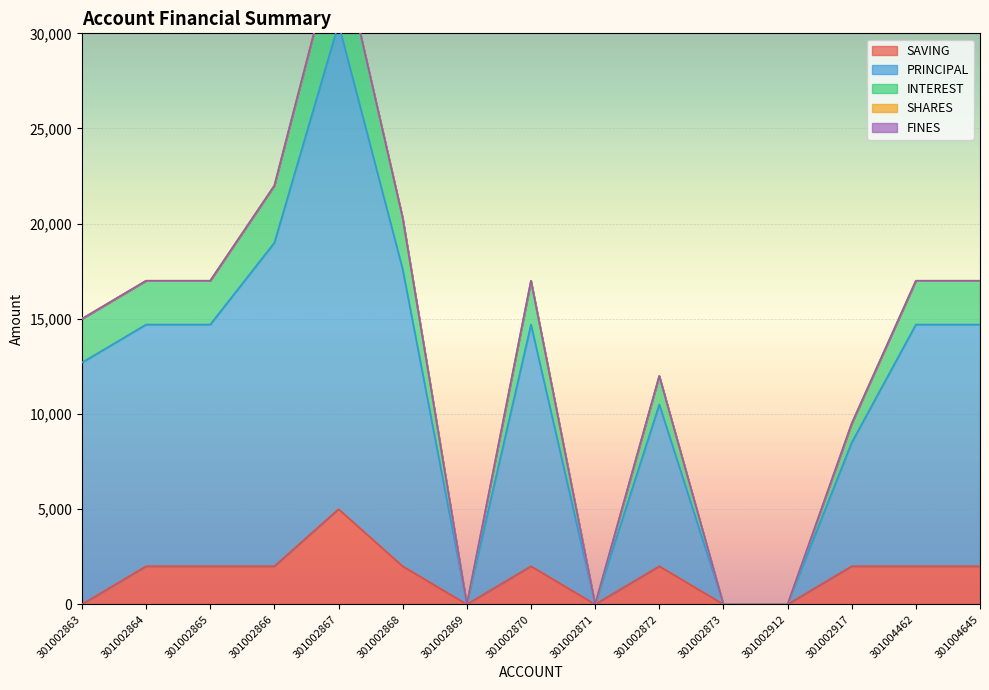

True or false: SAVING has more than 2 points higher than both neighbors.

True